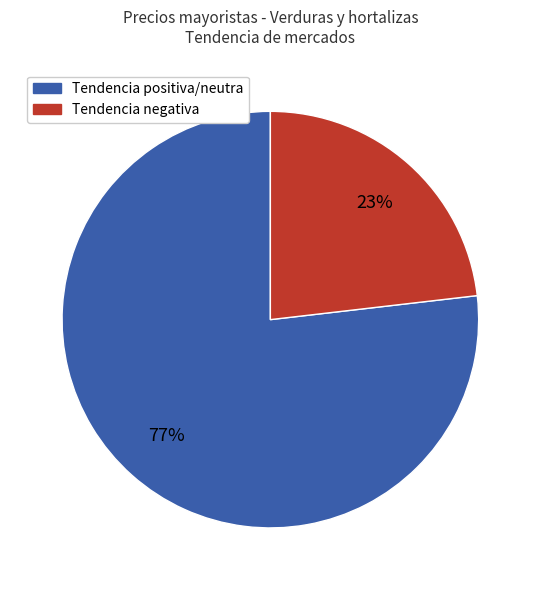

To the nearest percent, what is the average slice percentage?

50%